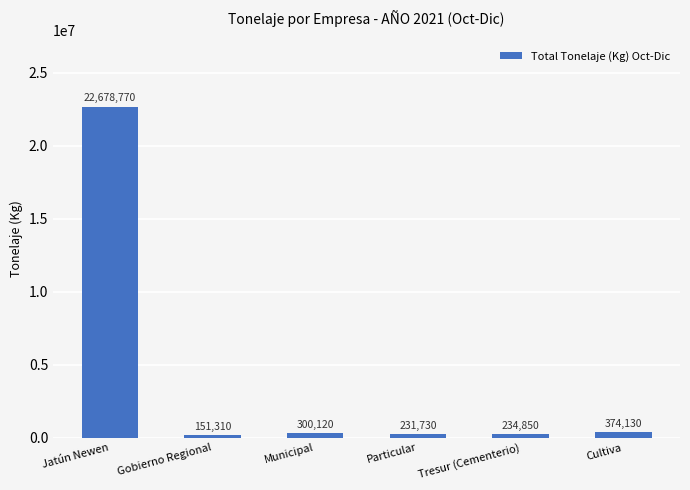

What is the sum of the values at Gobierno Regional and Tresur (Cementerio)?

386160